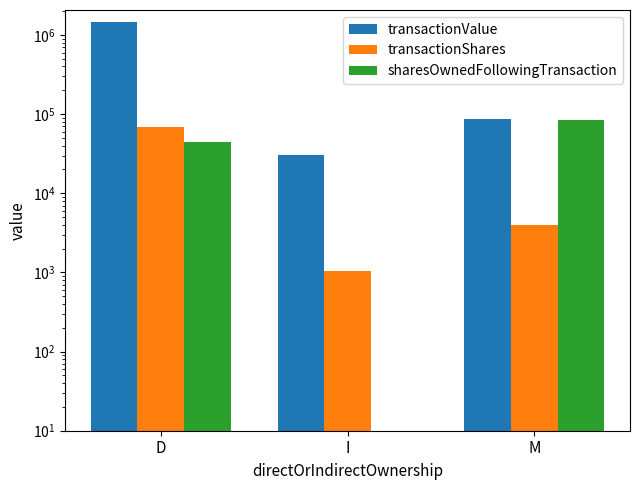

What is the highest value of the sharesOwnedFollowingTransaction series?

83700